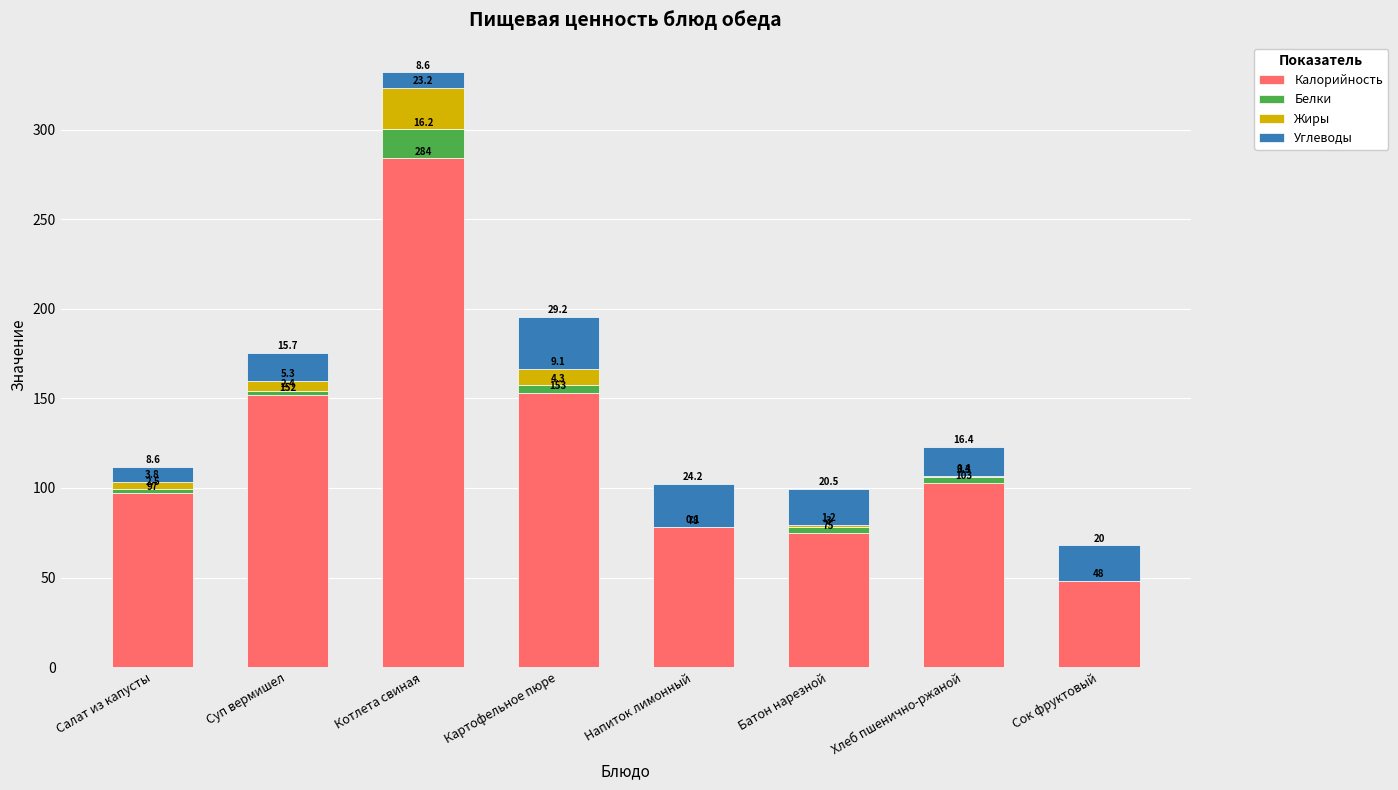

The Калорийность series shows 97.0 at Салат из капусты. True or false?

True